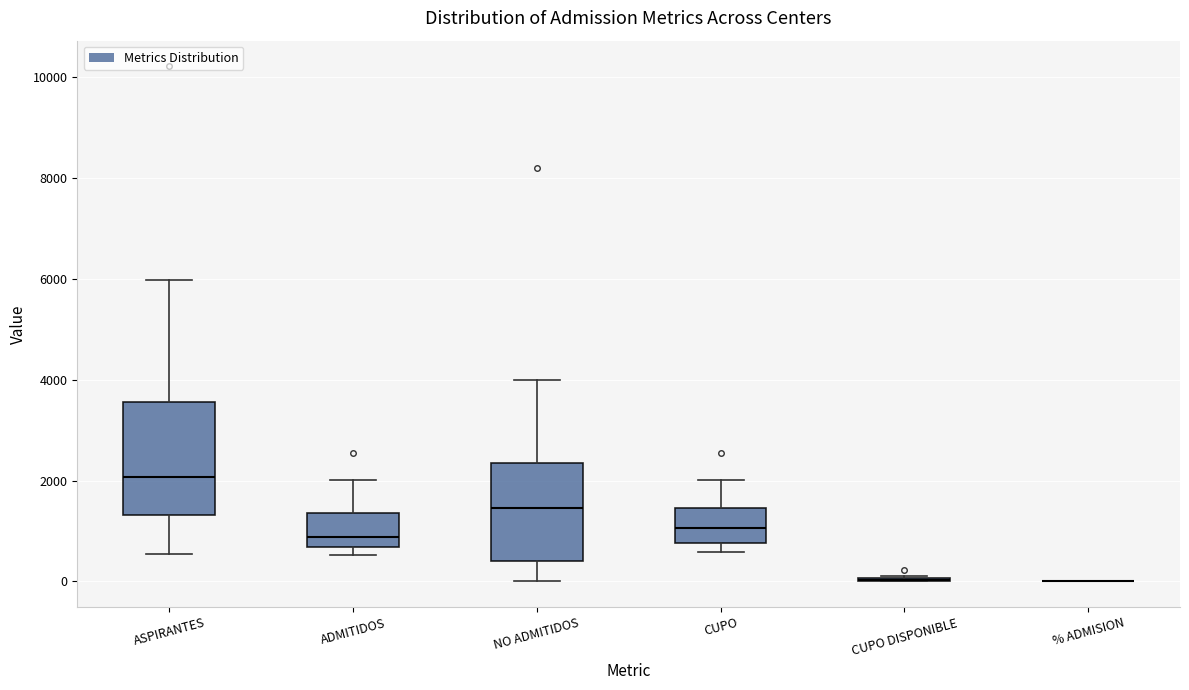

Reading left to right, read every box against the y-axis: the position of its median line, the range the box covers, and the ends of its whiskers. The values are not printed on the chart, so give them approximately, as read against the axis.

ASPIRANTES: median 2000, box 1400 to 3600, whiskers 600 to 6000
ADMITIDOS: median 800, box 600 to 1400, whiskers 600 (just below the box's lower edge) to 2000
NO ADMITIDOS: median 1400, box 400 to 2400, whiskers 0 to 4000
CUPO: median 1000, box 800 to 1400, whiskers 600 to 2000
CUPO DISPONIBLE: box collapsed to a line at 0, whiskers 0 to 200
% ADMISION: box collapsed to a line at 0, whiskers 0 to 0